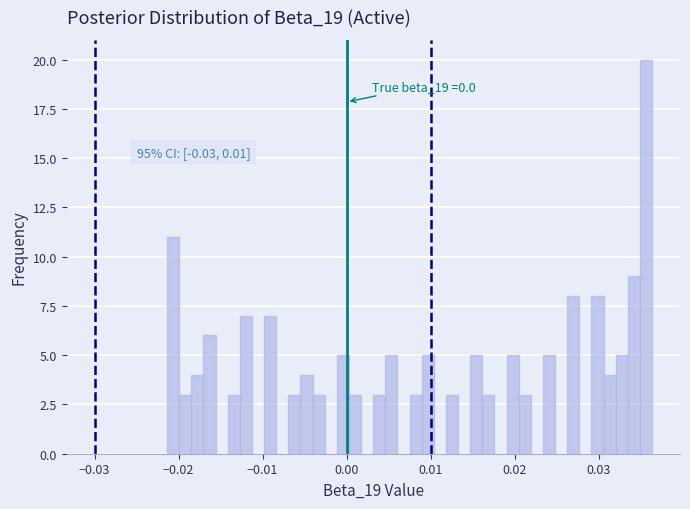

Around what value on the x-axis is the tallest bar? Give the approximate position of its centre, as read against the axis.

0.036